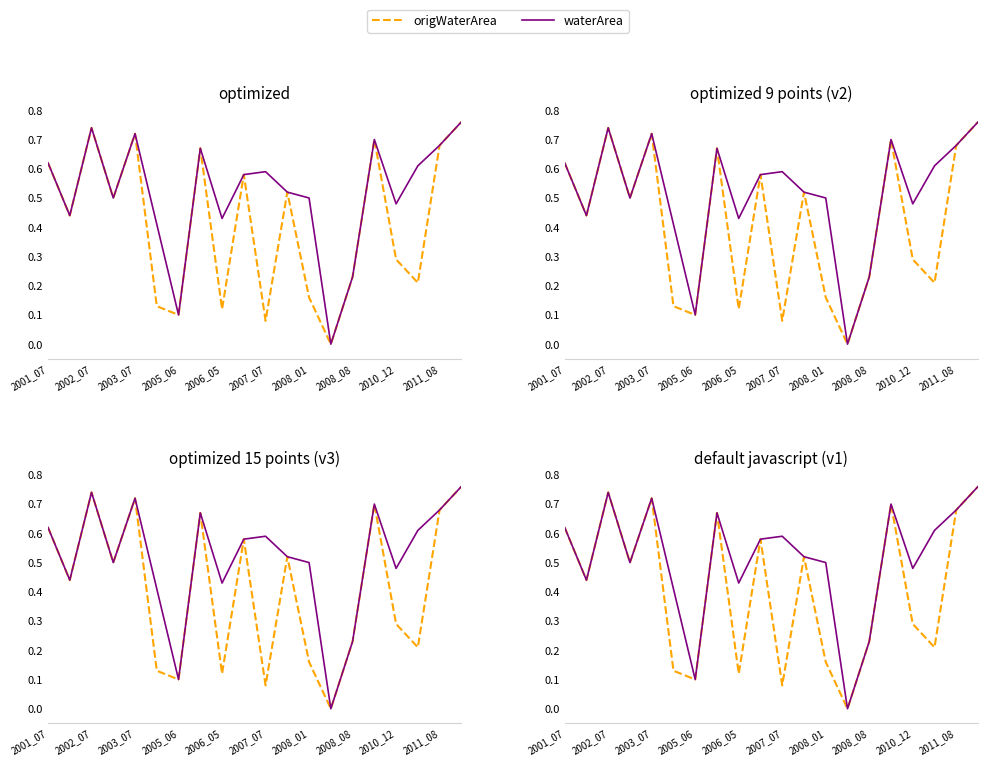

What is the value of the origWaterArea point at the 19th from the left?

0.7